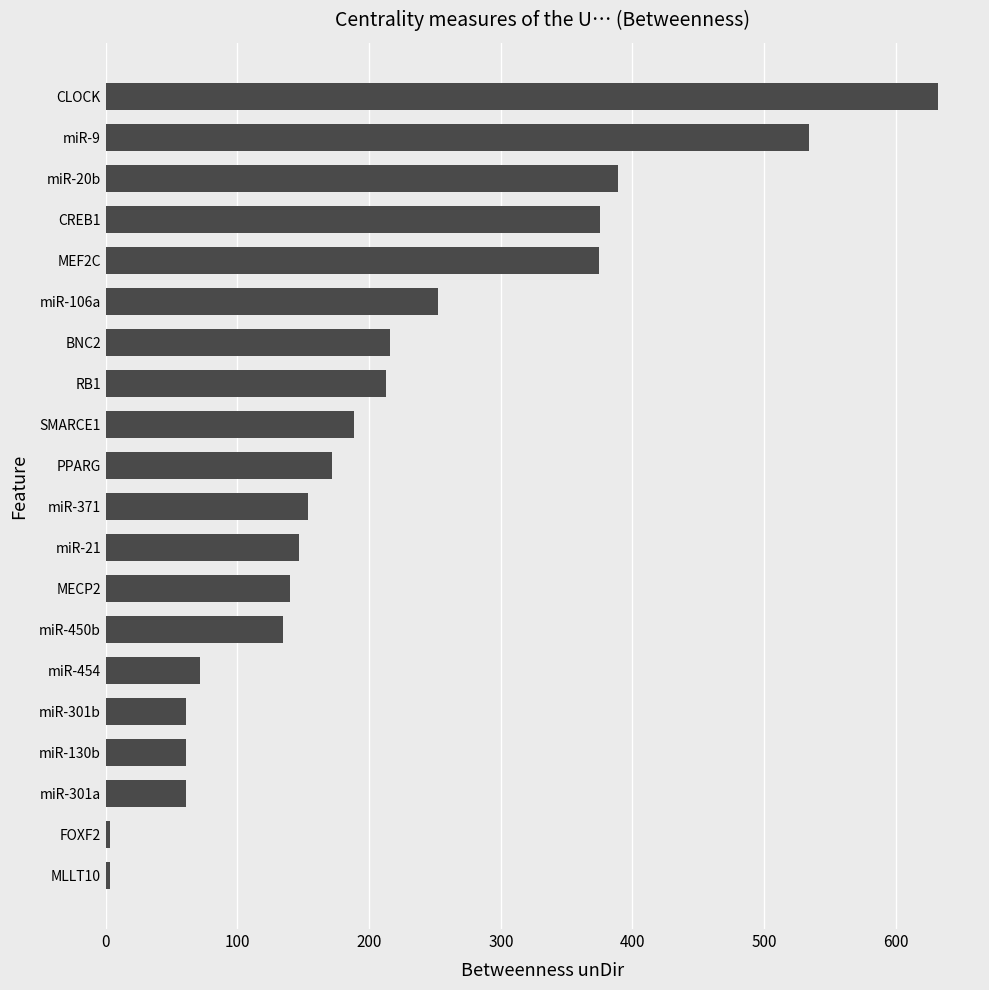

The chart shows a value of 81.1 at miR-301b. True or false?

False